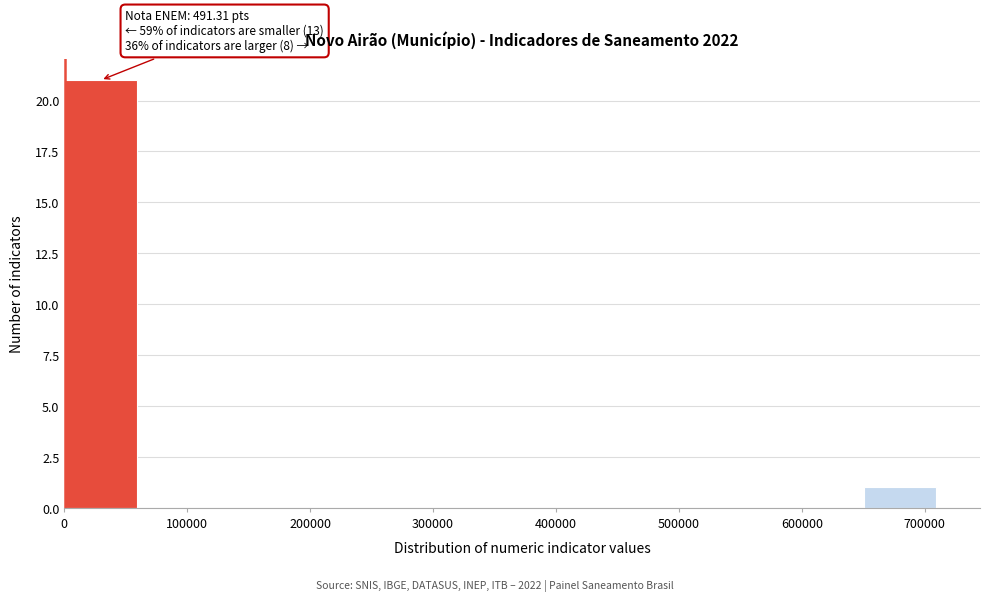

Which range on the x-axis has the tallest bar?

0 to 60000